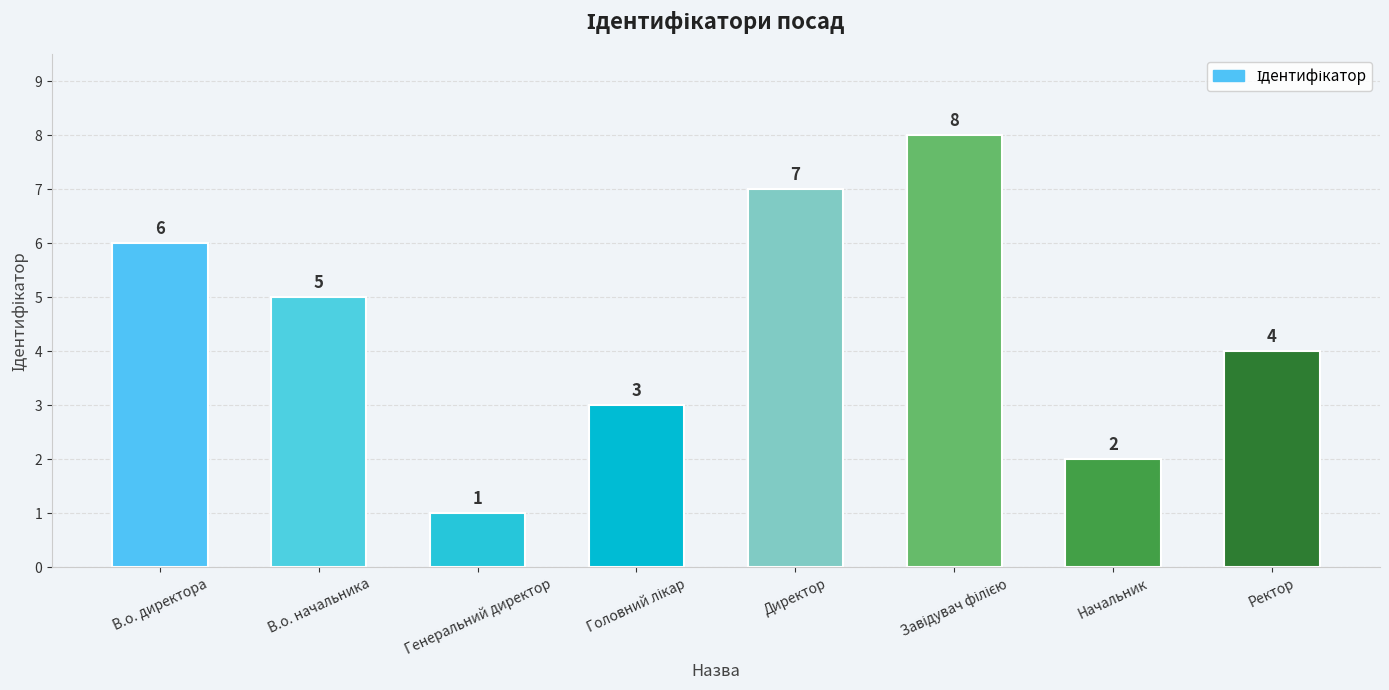

What is the smallest value displayed?

1